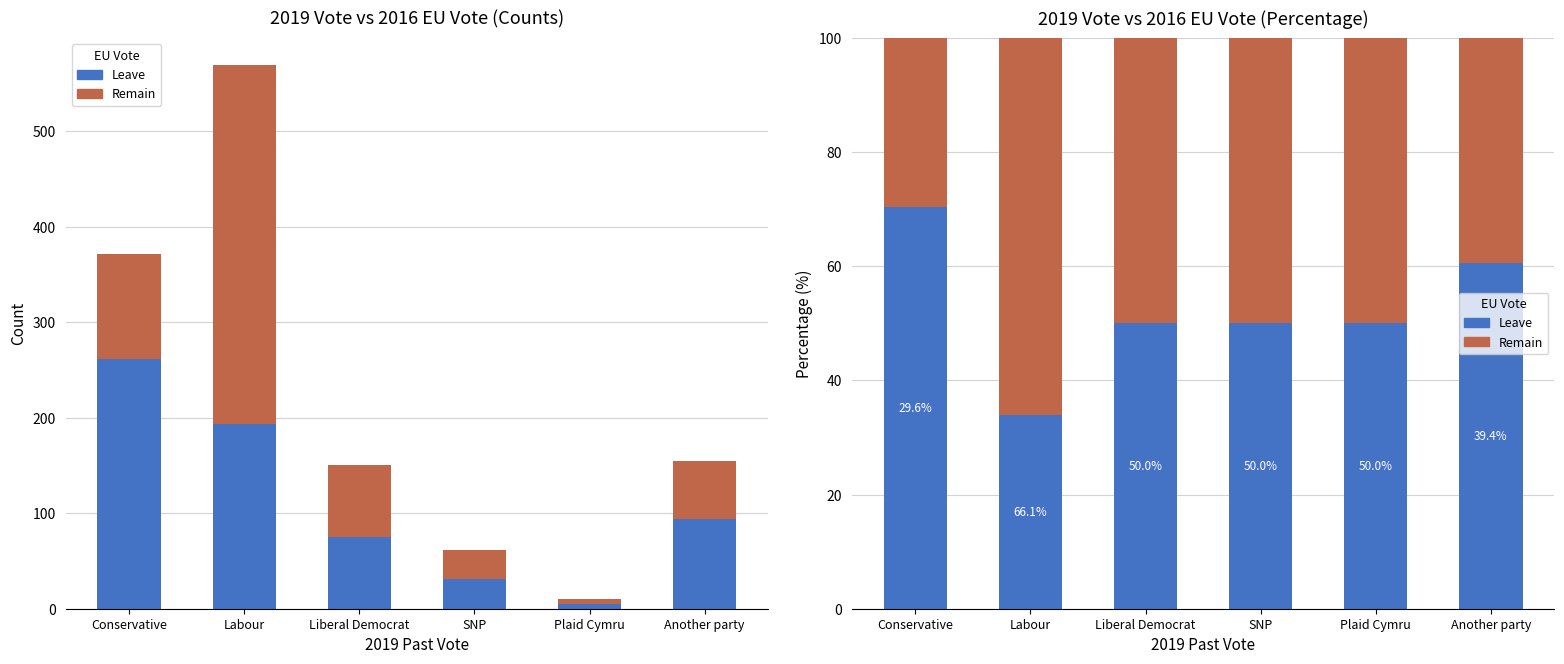

What is the difference between the Remain values at Another party and Liberal Democrat?

10.6